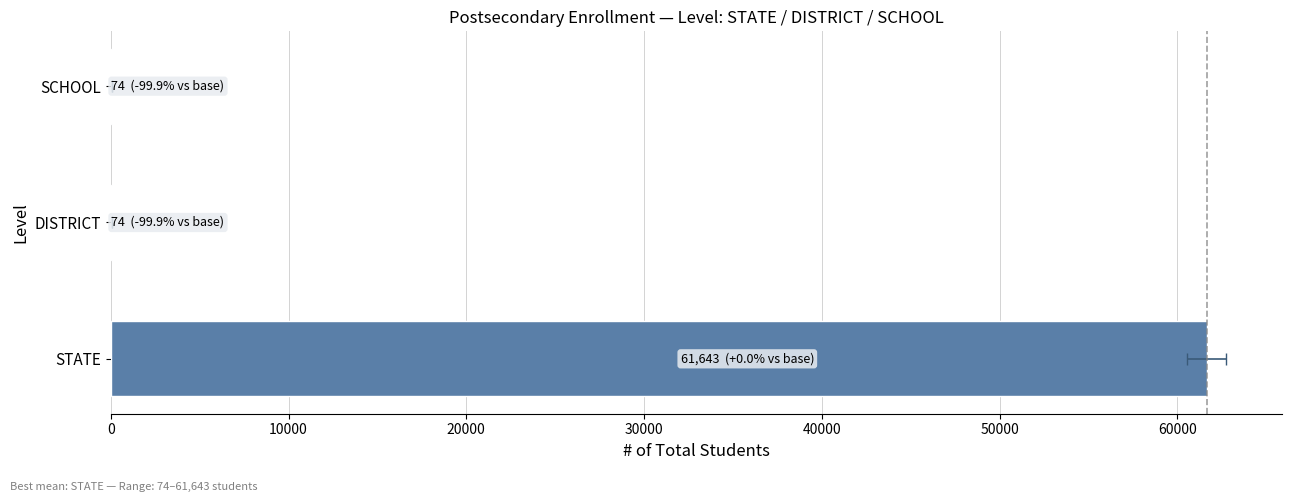

Read the value at STATE, to the nearest 100.

61600